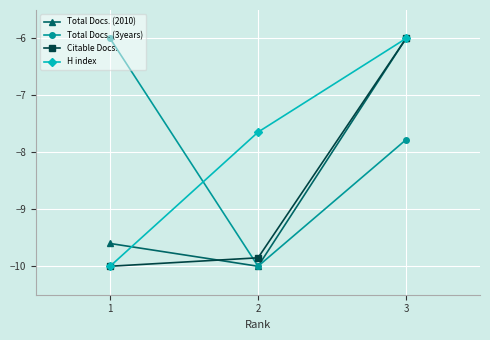

At which category is the sum across all series the highest?

3